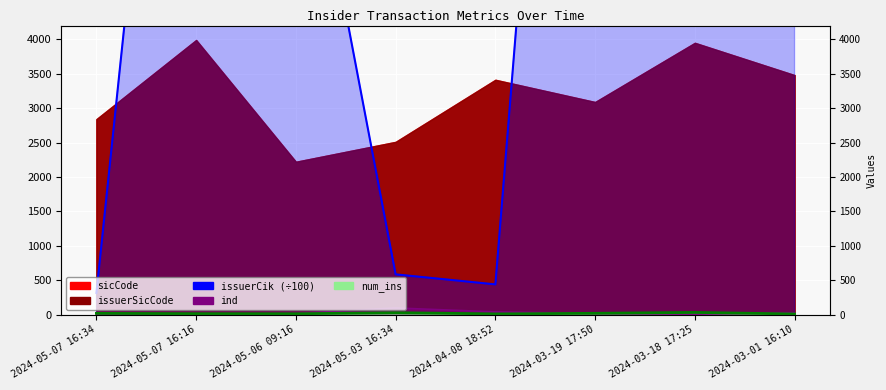

What value does the ind series have at 2024-03-18 17:25?

6.0